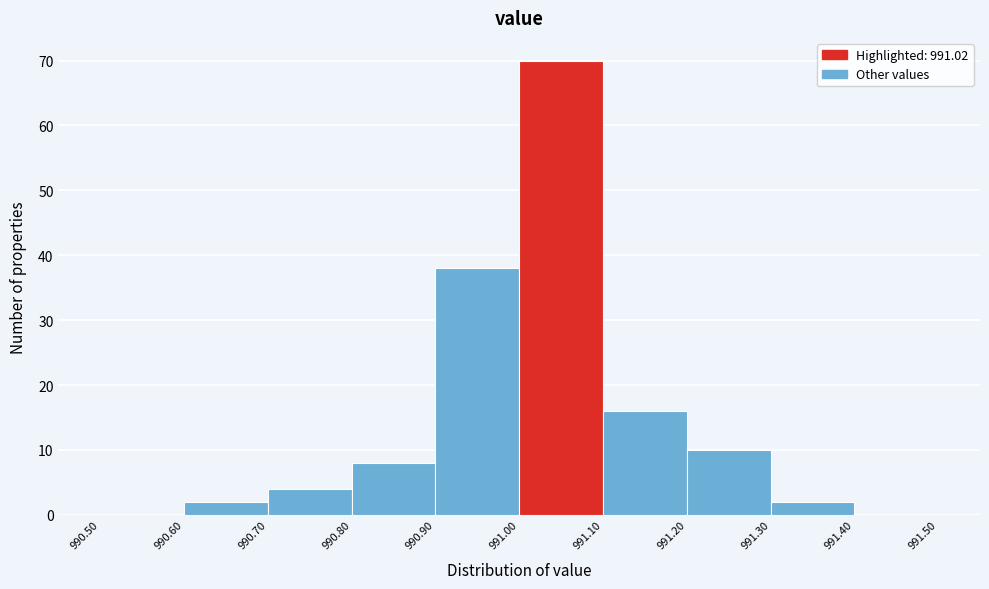

Reading left to right, transcribe this chart: for each bar, give the range it covers on the x-axis and its height. The values are not printed on the chart, so give them approximately, as read against the axis.

990.50 to 990.60: 0
990.60 to 990.70: 2
990.70 to 990.80: 4
990.80 to 990.90: 8
990.90 to 991.00: 38
991.00 to 991.10: 70
991.10 to 991.20: 16
991.20 to 991.30: 10
991.30 to 991.40: 2
991.40 to 991.50: 0